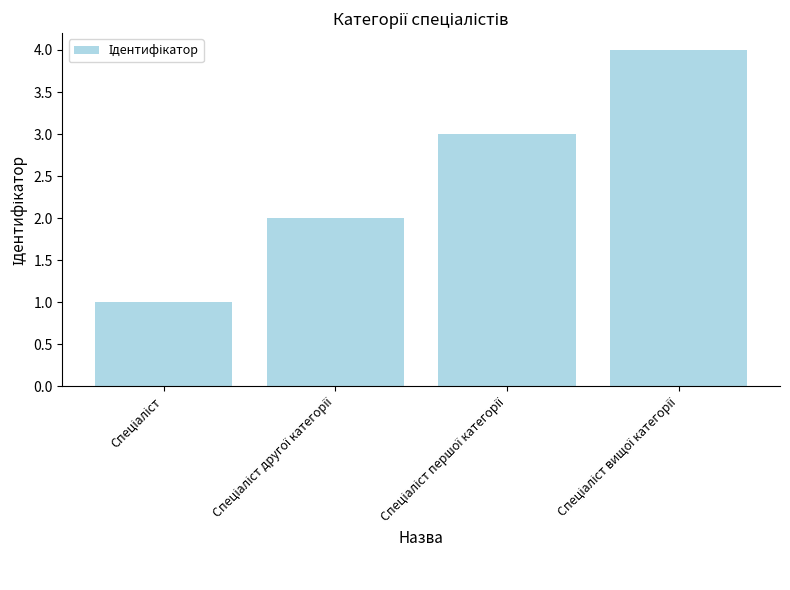

What is the value of the 3rd bar from the left?

3